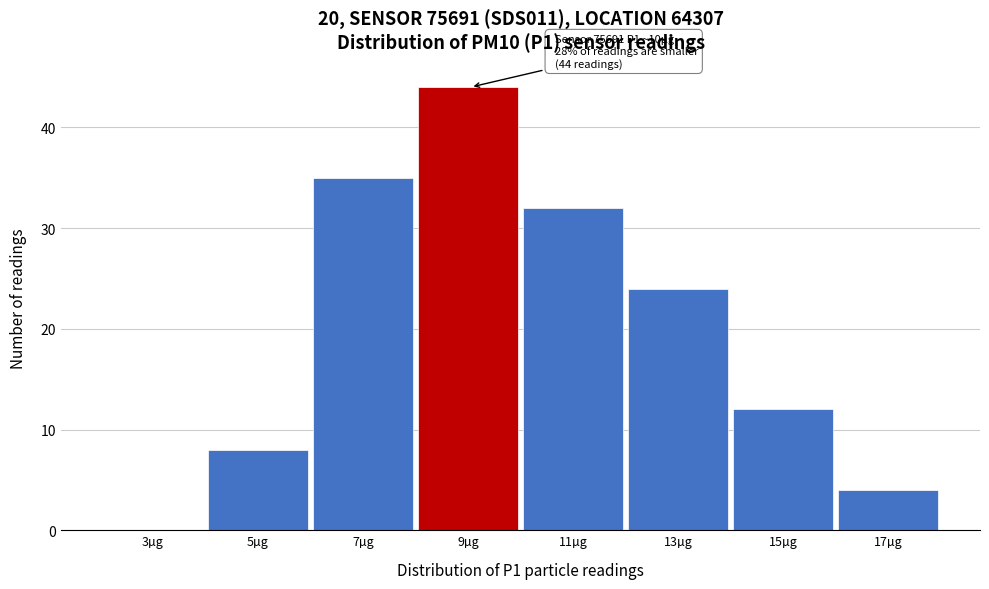

Reading left to right, what are all the values shown in this chart?

3µg=0	5µg=8	7µg=35	9µg=44	11µg=32	13µg=24	15µg=12	17µg=4